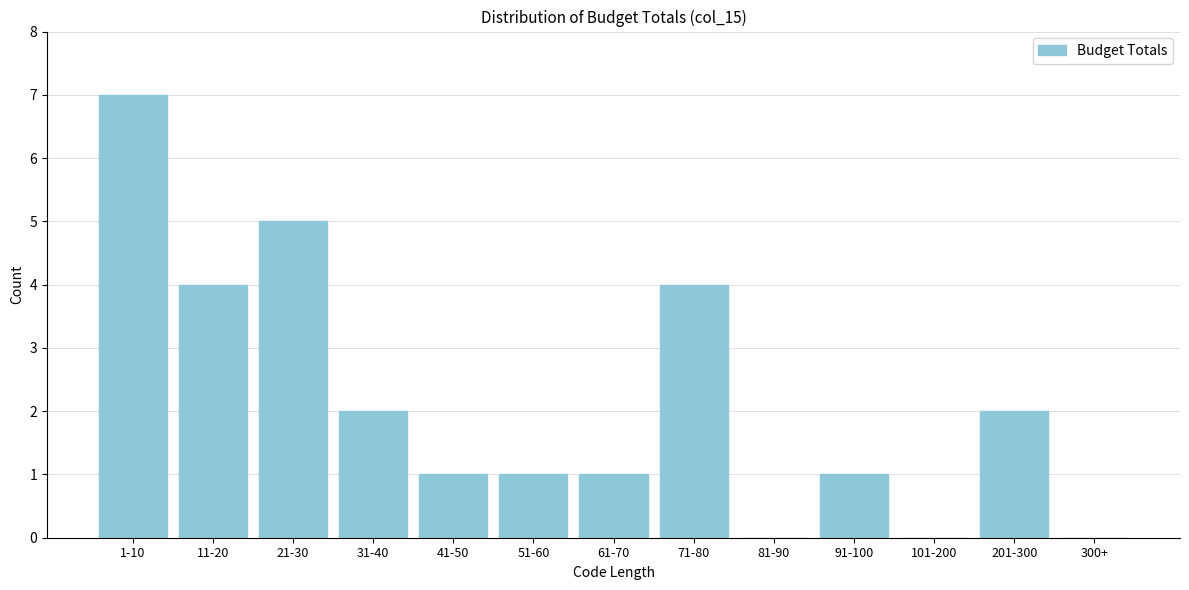

Reading left to right, extract all data points from this chart.

1-10=7	11-20=4	21-30=5	31-40=2	41-50=1	51-60=1	61-70=1	71-80=4	81-90=0	91-100=1	101-200=0	201-300=2	300+=0